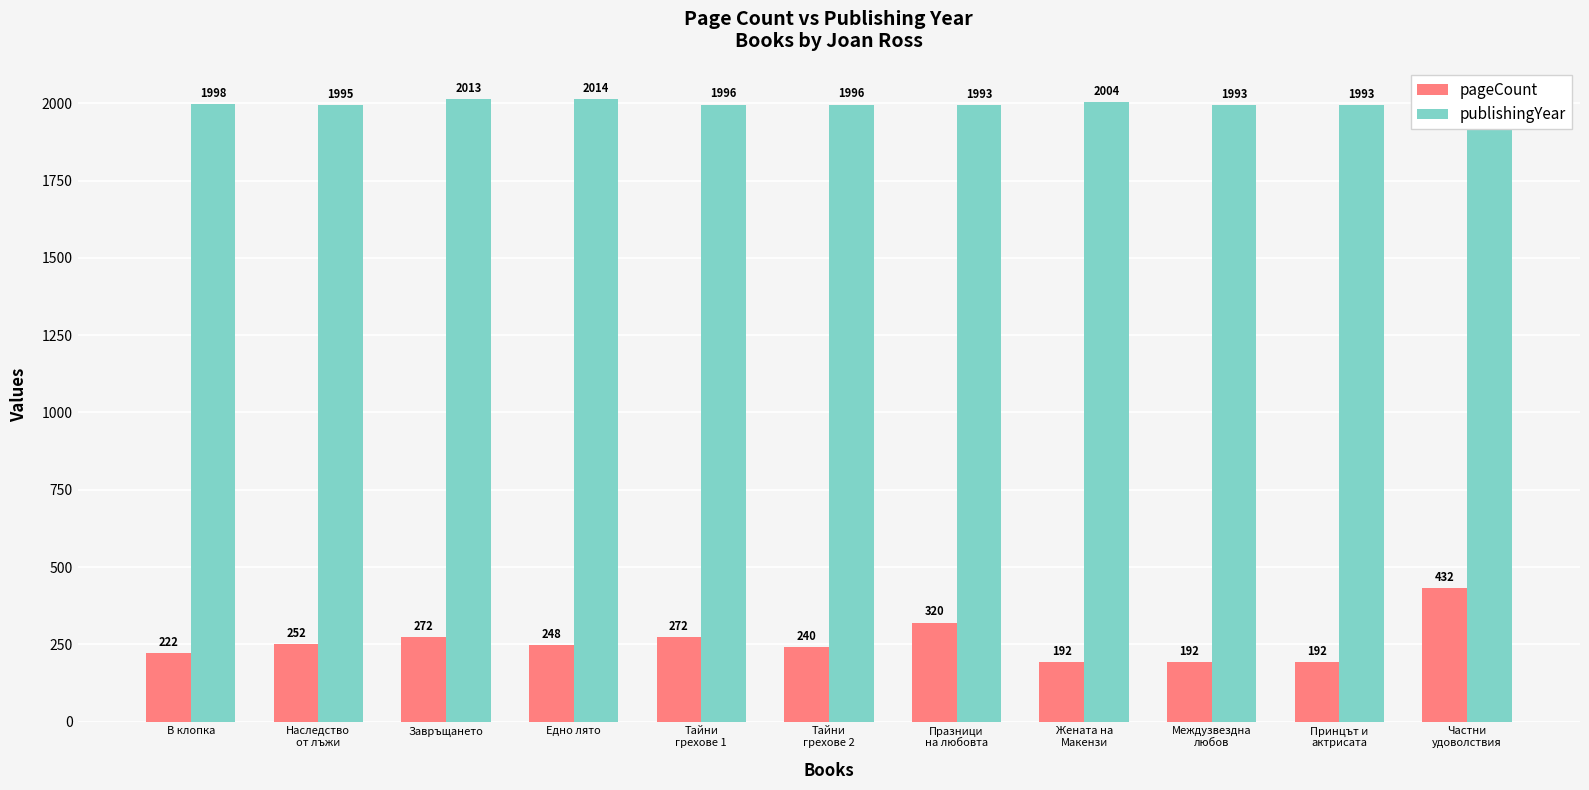

At how many categories does at least one series exceed 501?

11